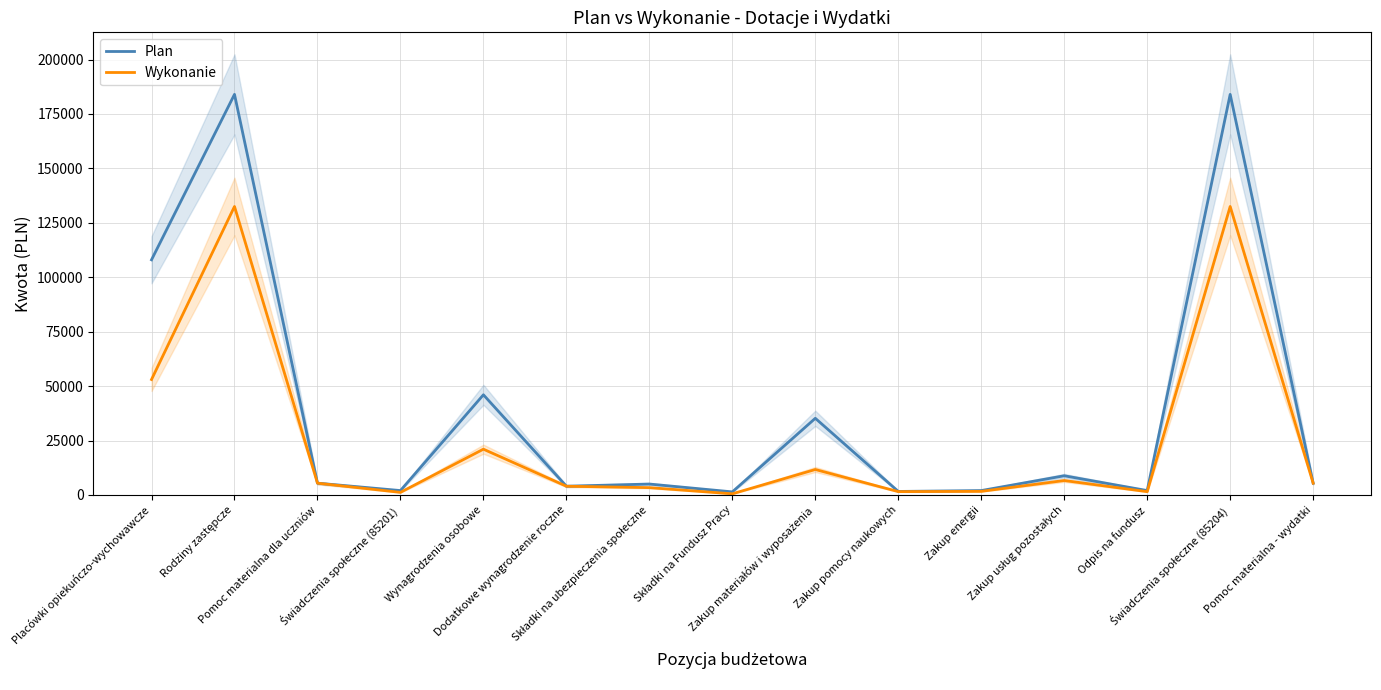

What is the value of the Plan point at the 7th from the left?

5000.0